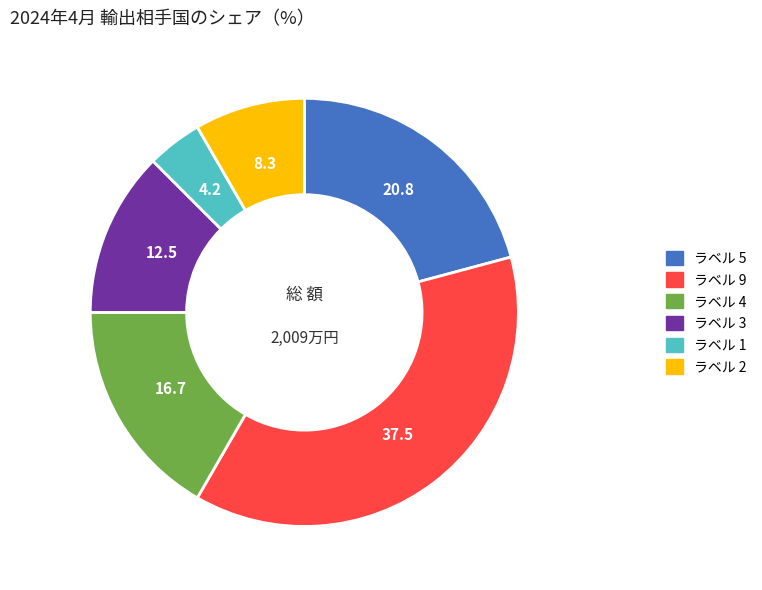

Is the sum of ラベル 4 and ラベル 3 greater than half?

No